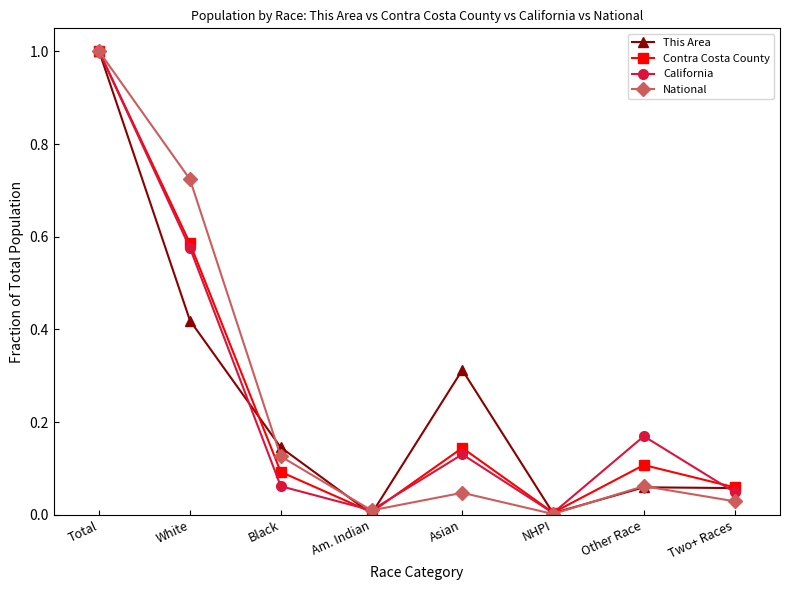

Is the value of Contra Costa County at Black greater than the value of This Area at Other Race?

Yes